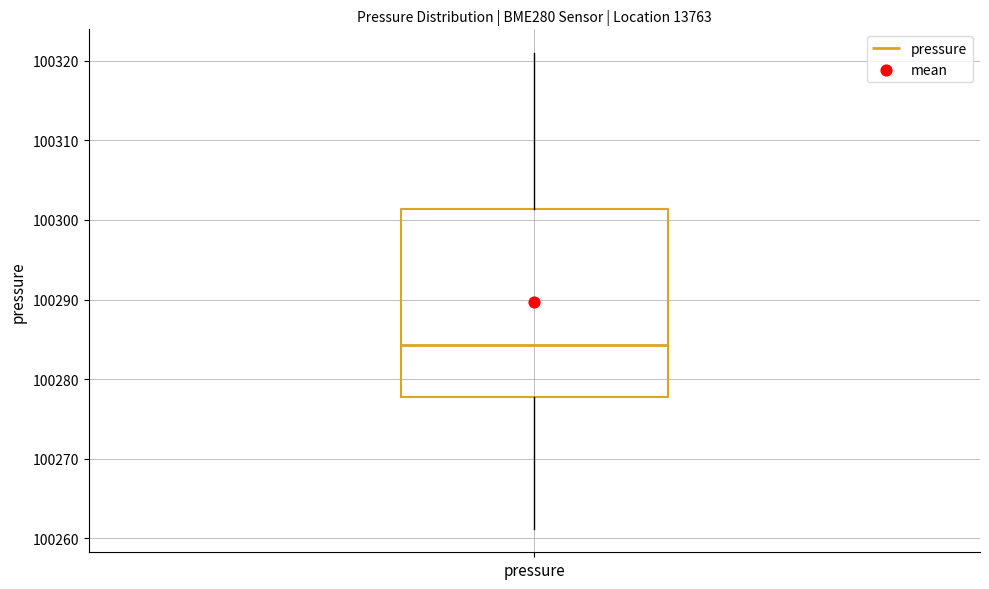

Where is the upper edge of the box for pressure on the y-axis? The values are not printed on the chart, so give them approximately, as read against the axis.

100301